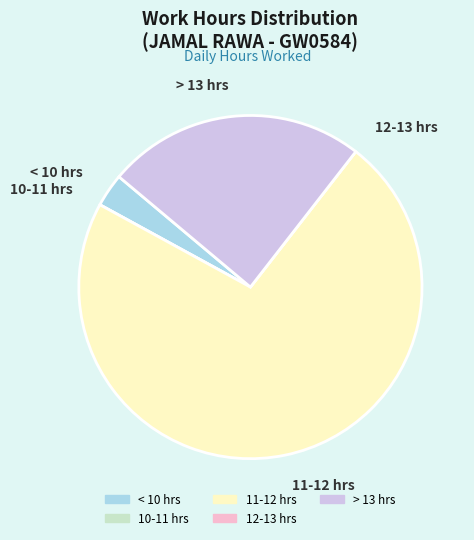

Which slice is the largest?

11-12 hrs